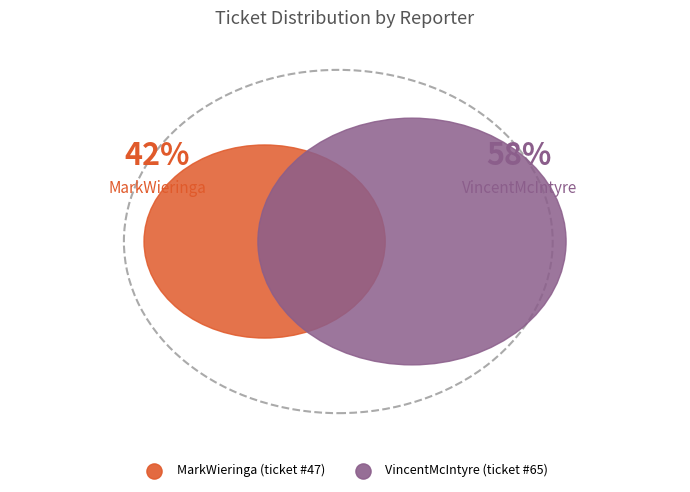

Is it true that VincentMcIntyre is 58% of the pie?

True